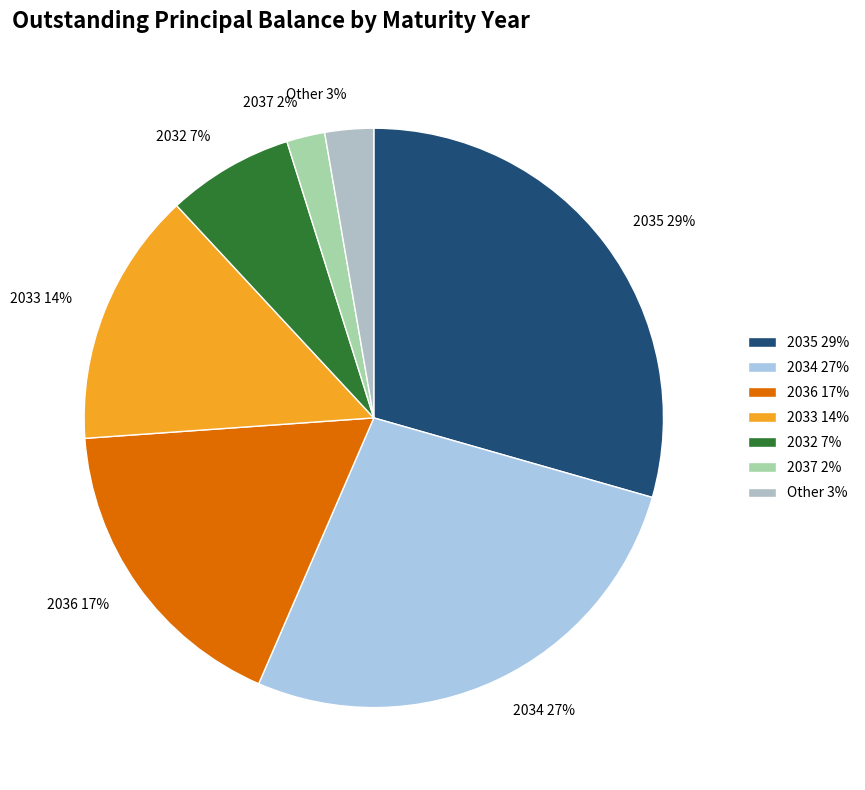

Approximately how many times larger is the value at 2033 14% compared to 2032 7%?

2.0